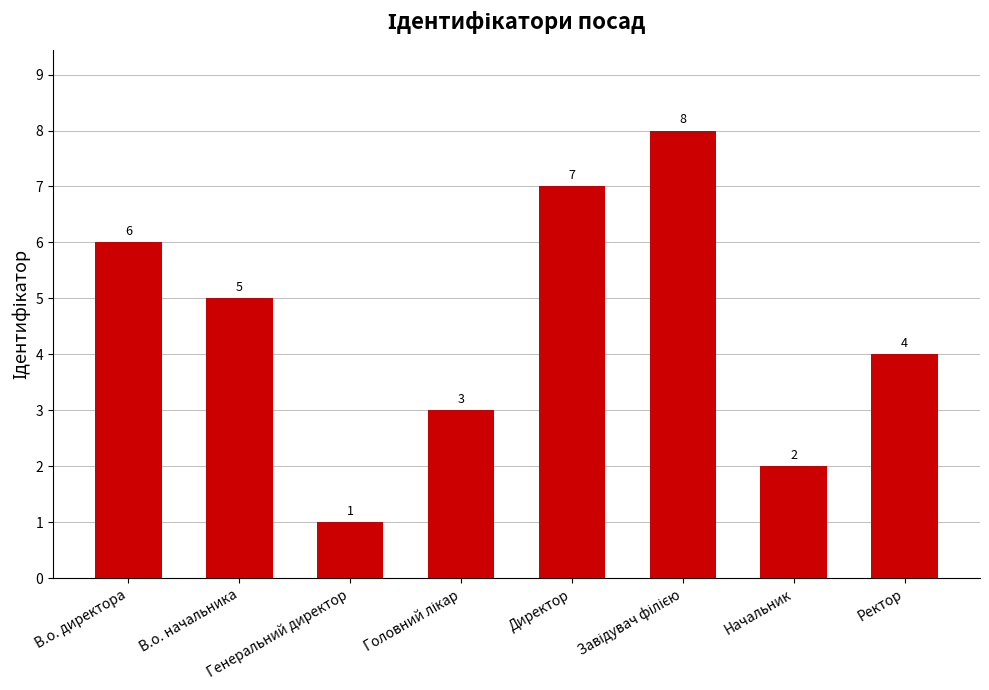

How many values are below 5?

4